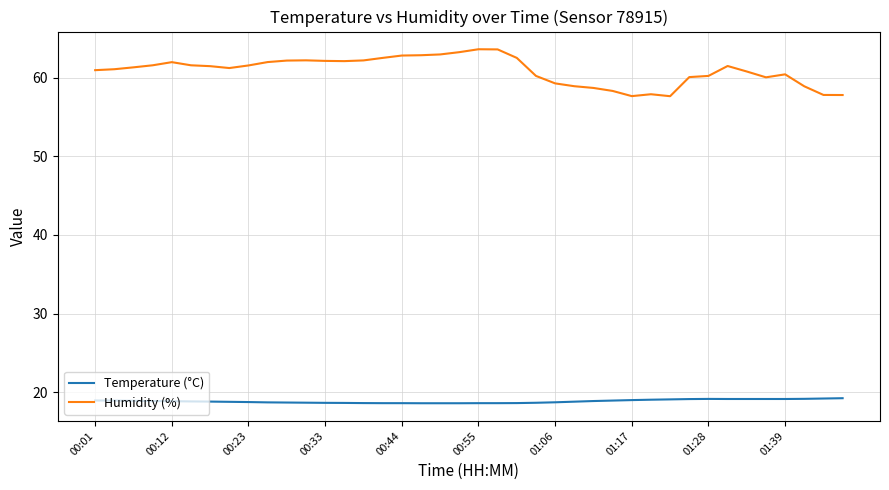

What is the greatest value displayed?

63.6